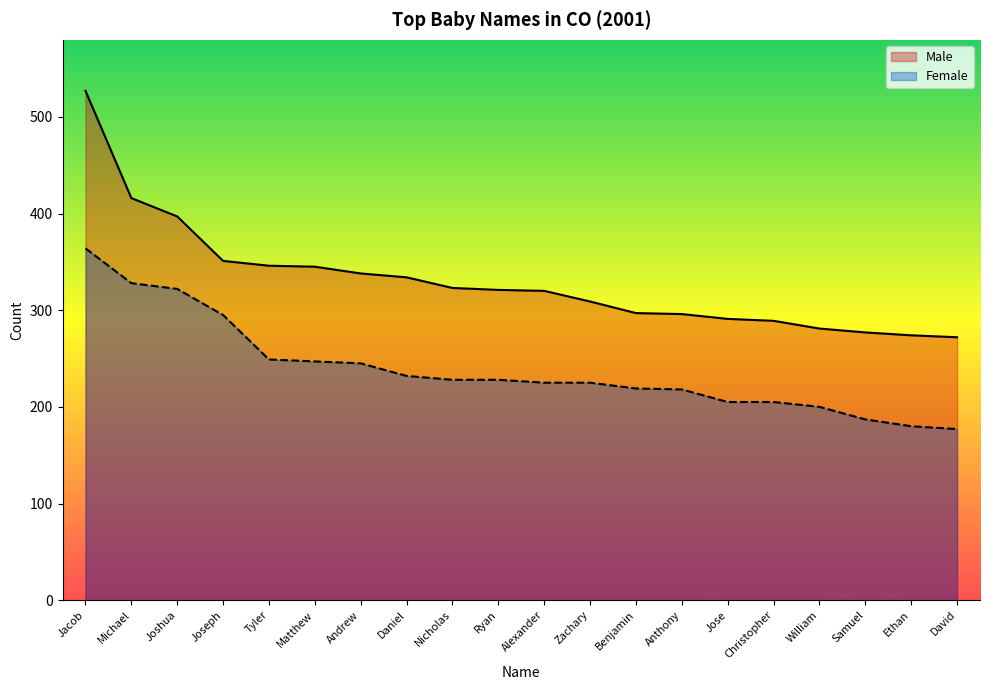

At how many categories does at least one series exceed 278?

17